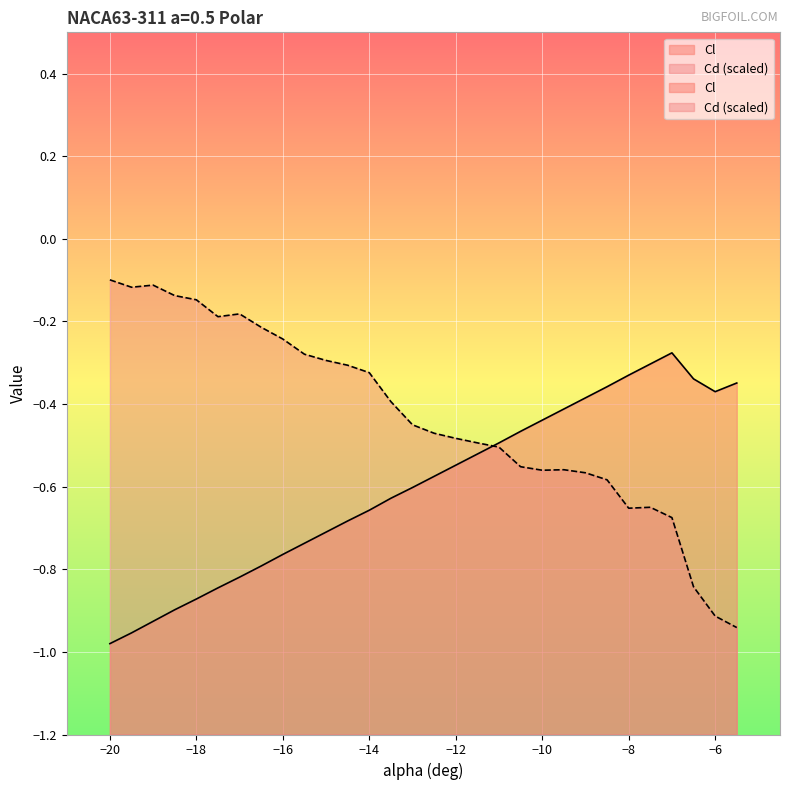

How many interior local peaks does the Cl series have?

1